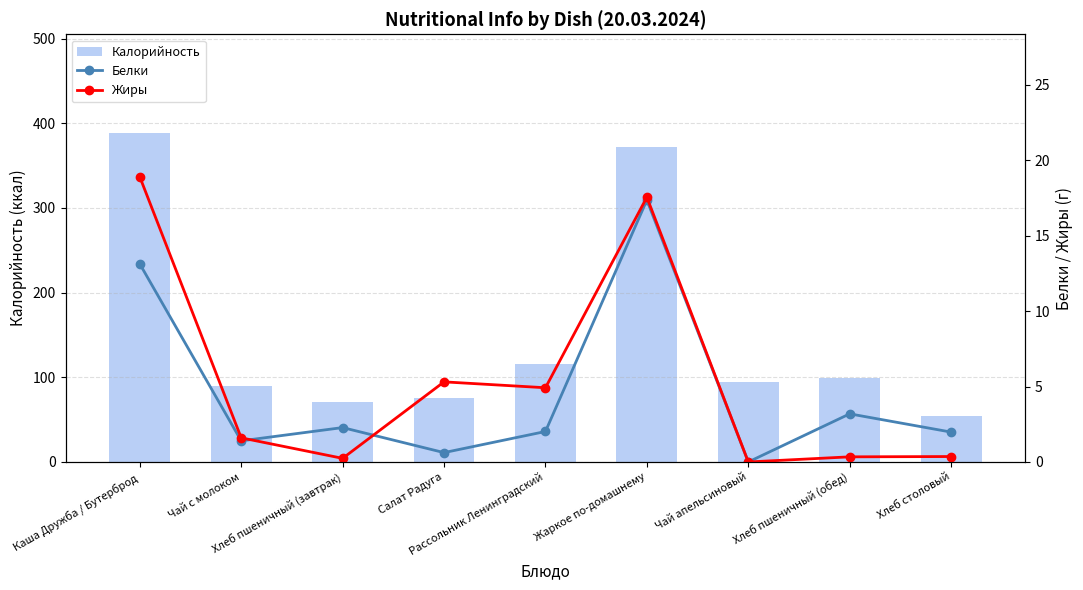

Which series has the largest total across all categories?

Калорийность